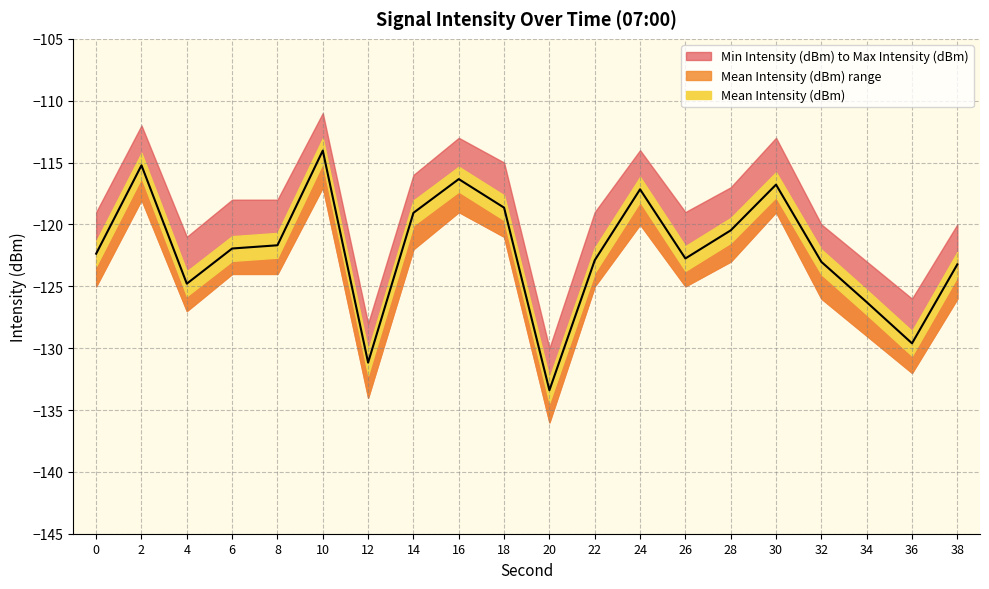

What is the spread (max minus min) of values at 6?

6.0